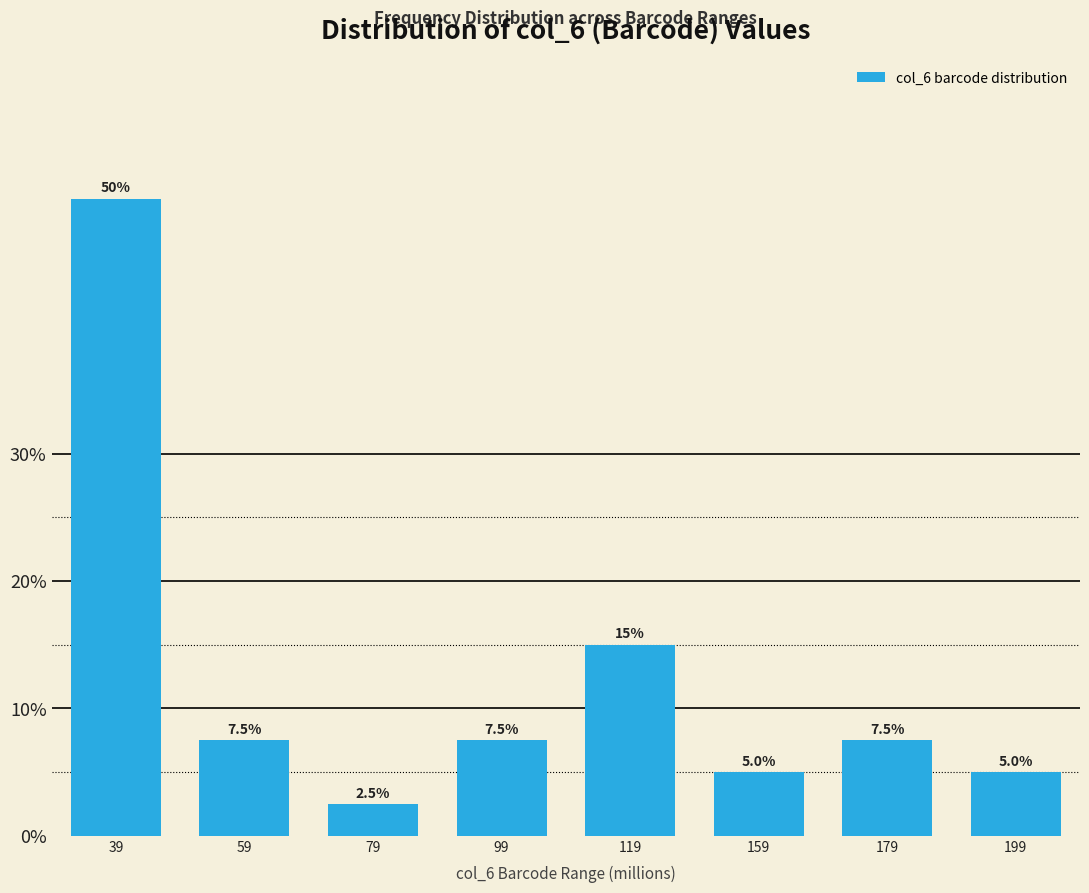

Reading left to right, list all the values displayed in this chart.

39=50.0	59=7.5	79=2.5	99=7.5	119=15.0	159=5.0	179=7.5	199=5.0